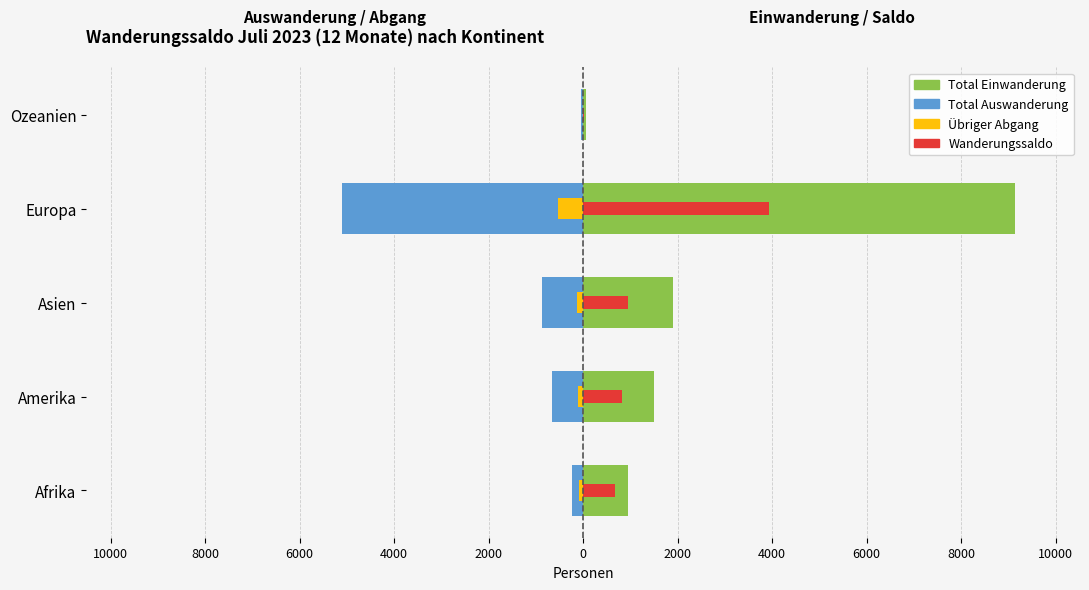

At how many categories does at least one series exceed 7536?

1